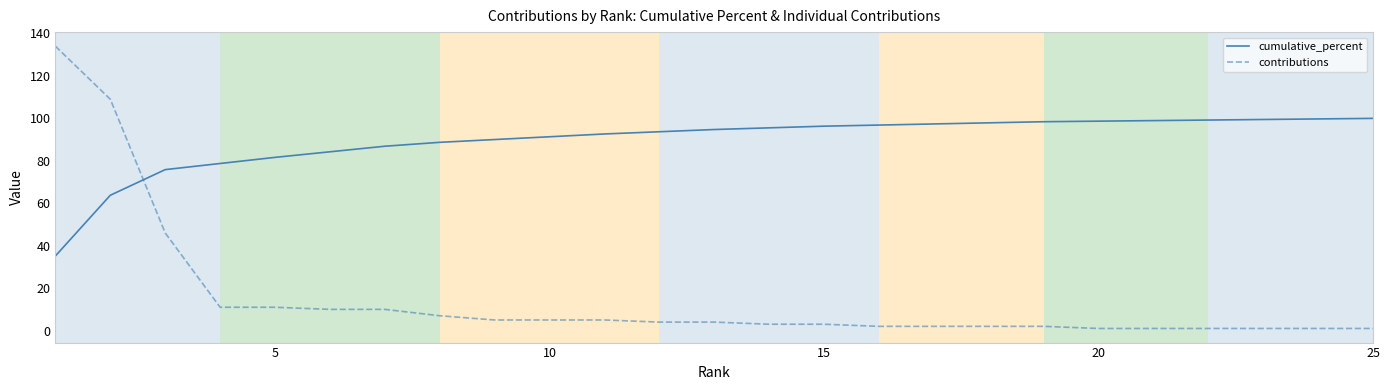

What is the sum of all cumulative_percent values?

2236.0